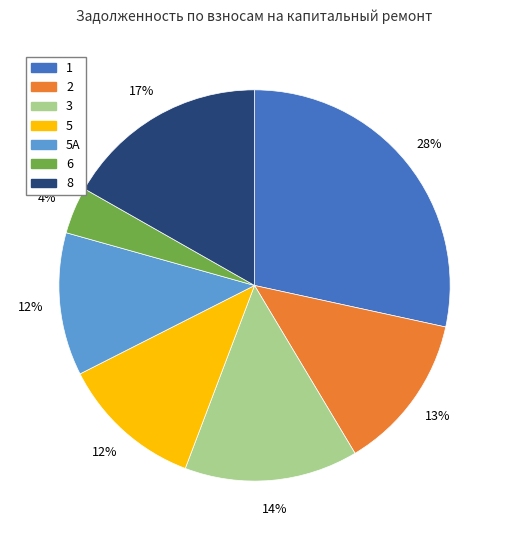

How many segments does this pie chart have?

7